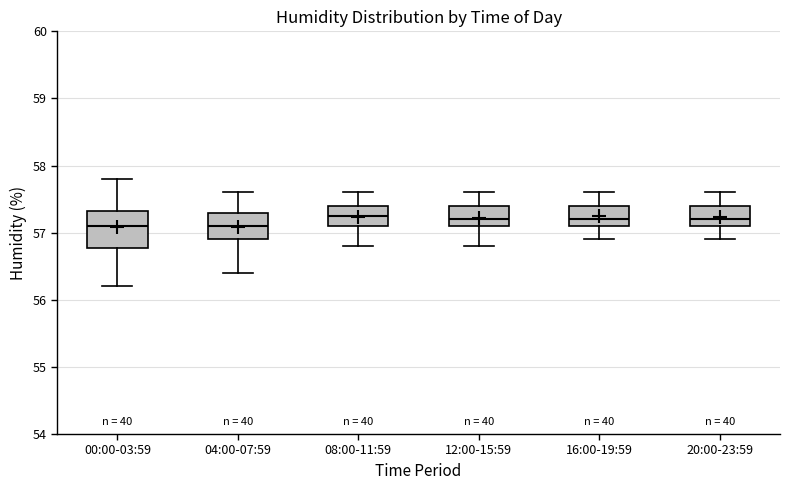

Where does the upper whisker of the box for 16:00-19:59 end on the y-axis? The values are not printed on the chart, so give them approximately, as read against the axis.

57.6